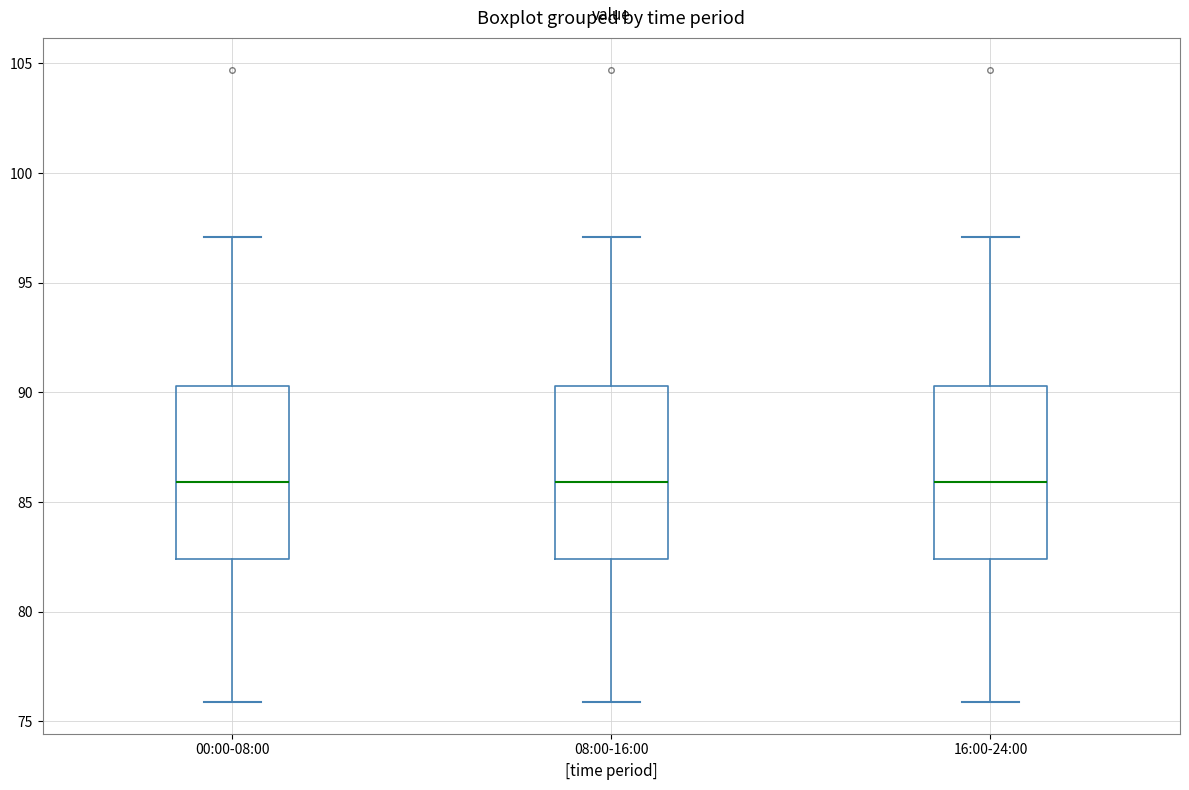

Where does the lower whisker of the box for 00:00-08:00 end on the y-axis? The values are not printed on the chart, so give them approximately, as read against the axis.

76.0